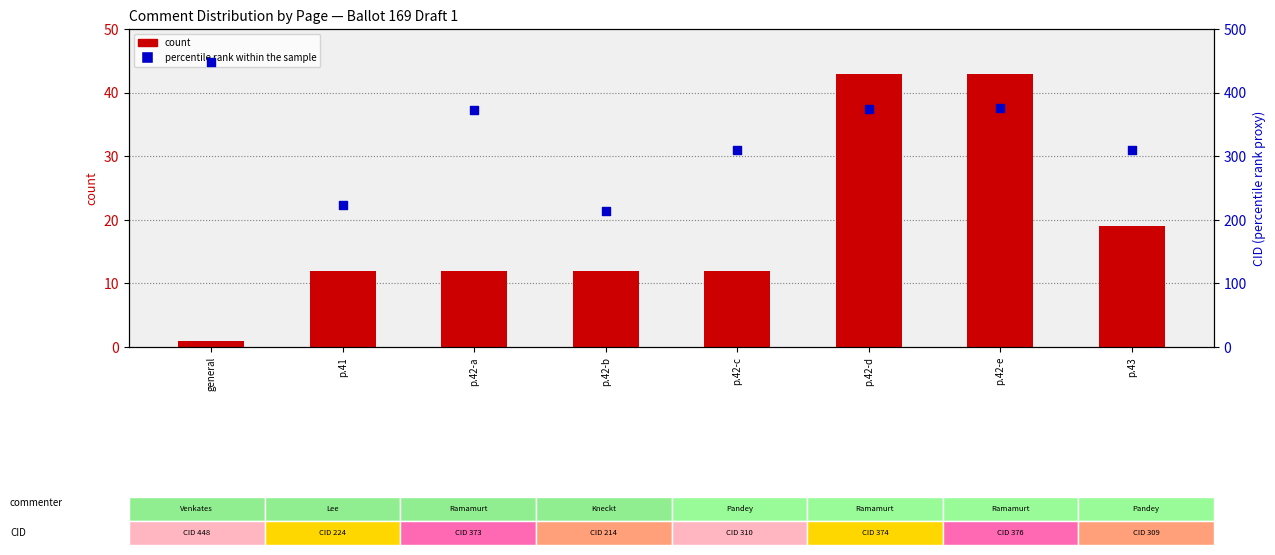

Which series has the widest spread of Y values?

percentile rank within the sample